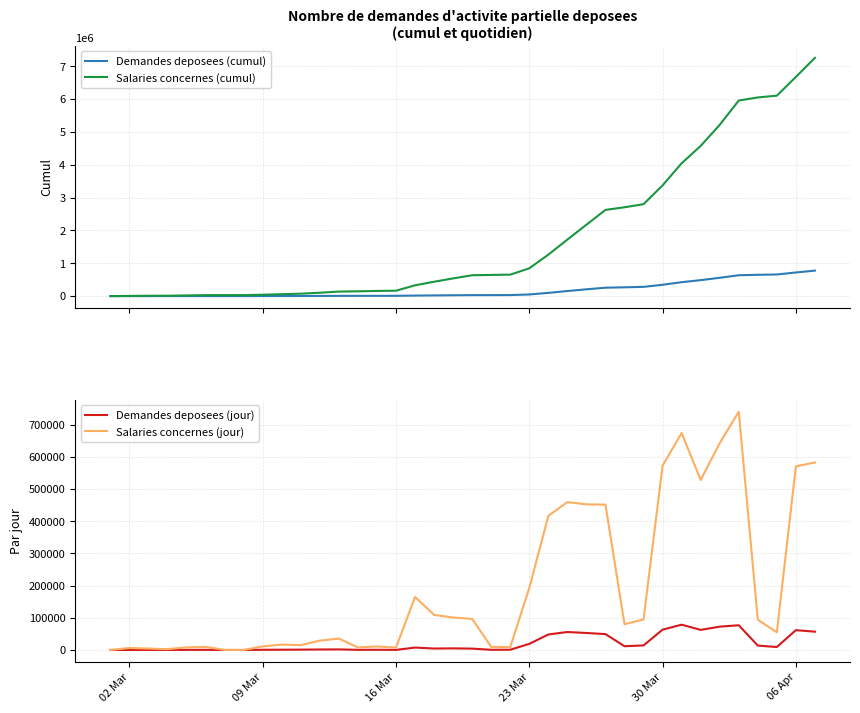

Reading right to left, extract all data points from this chart.

Demandes deposees (cumul): 776793	719974	658378	649186	635509	558707	486279	423880	345344	282179	268024	256411	207059	154314	98496	50353	31381	30567	29919	25691	20669	16132	8666	8341	7691	7225	5452	3904	2793	1942	1313	1296	1271	794	490	289	124	1
Salaries concernes (cumul): 7257423	6675234	6105227	6050288	5956254	5216403	4574173	4046462	3372684	2800400	2705613	2625545	2174432	1722271	1263084	846736	654056	645183	635564	539106	438178	329252	164658	157216	146233	138503	103099	74034	58864	42077	31081	30969	30830	21291	13145	10595	6173	4
Demandes deposees (jour): 56819	61596	9192	13677	76802	72428	62399	78536	63165	14155	11613	49352	52745	55818	48143	18972	814	648	4228	5022	4537	7466	325	650	466	1773	1548	1111	851	629	17	25	477	304	201	165	123	1
Salaries concernes (jour): 582189	570007	54939	94034	739851	642230	527711	673778	572284	94787	80068	451113	452161	459187	416348	192680	8873	9619	96458	100928	108926	164594	7442	10983	7730	35404	29065	15170	16787	10996	112	139	9539	8146	2550	4422	6169	4